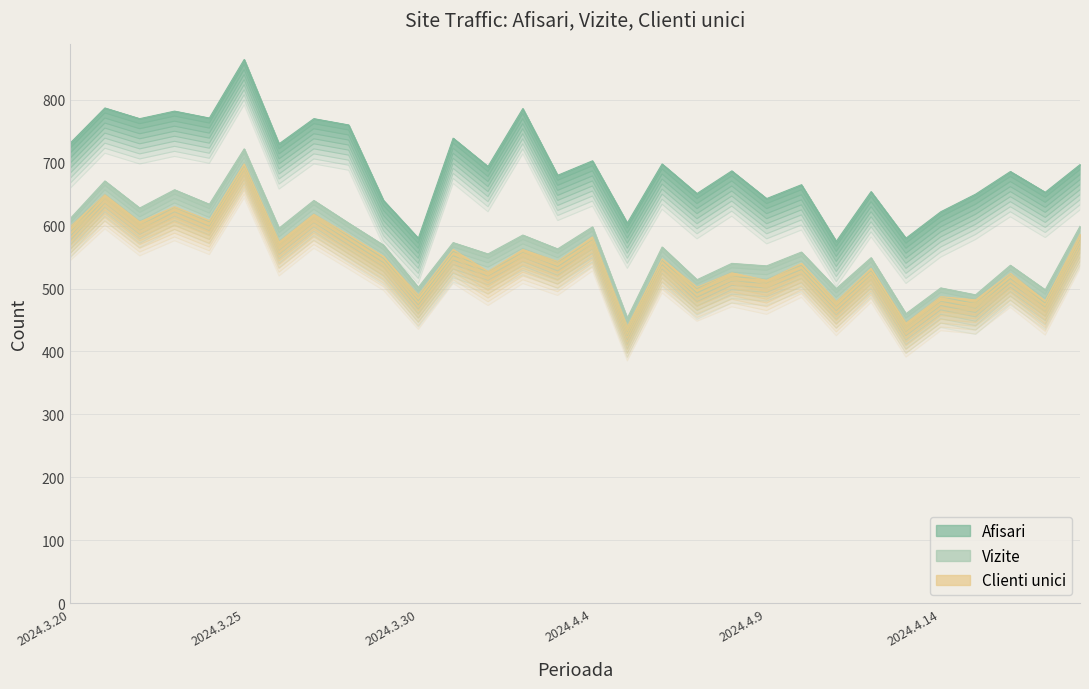

True or false: Vizite and Clienti unici cross at least once.

False